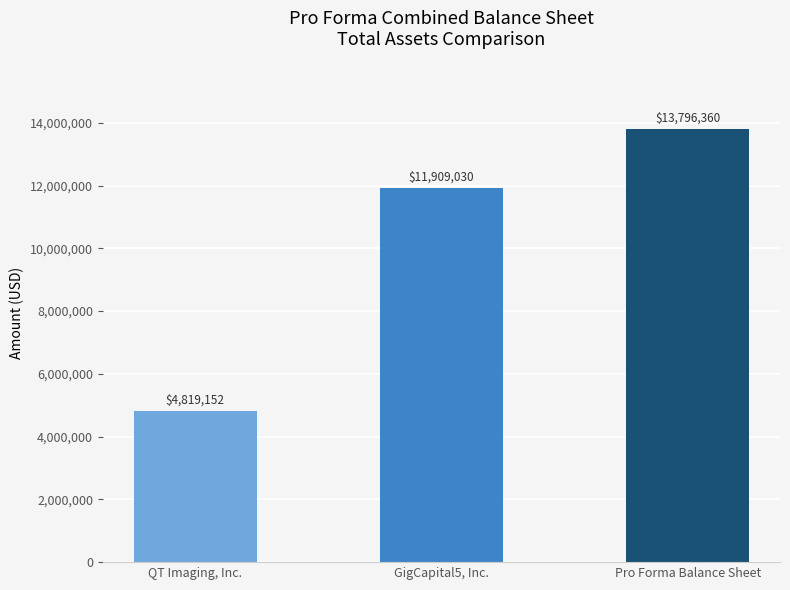

What is the approximate value at Pro Forma Balance Sheet?

13796360